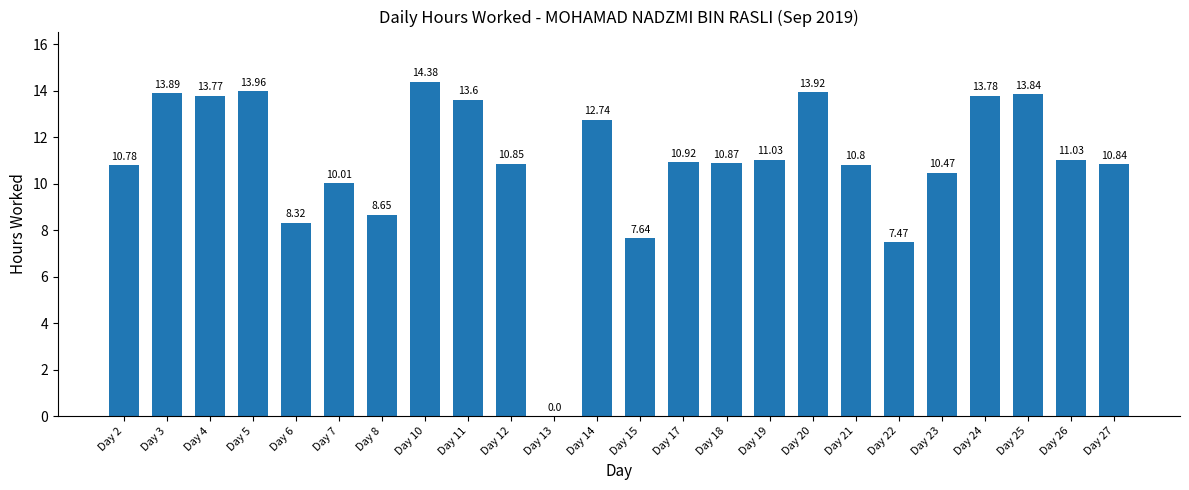

What is the sum of all values?

263.6